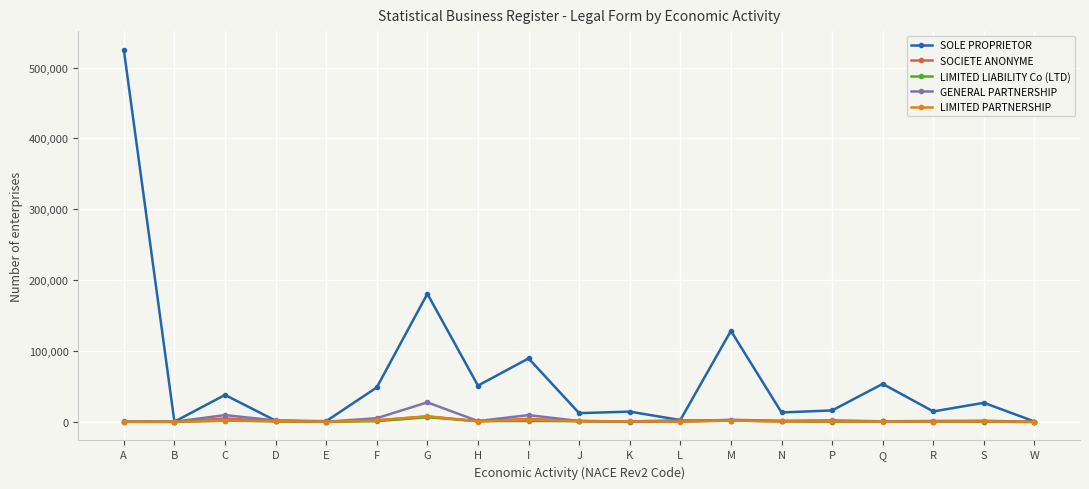

What is the smallest value displayed?

4